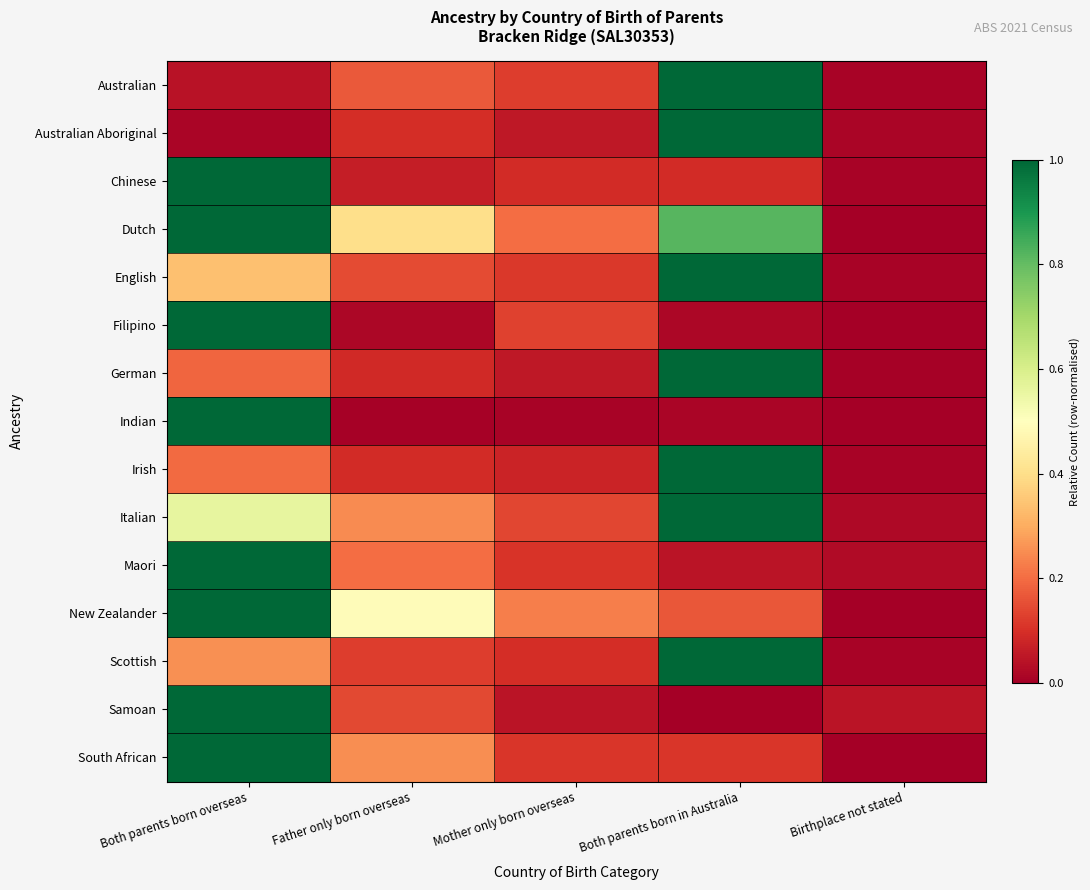

What is the greatest value displayed?

1.0